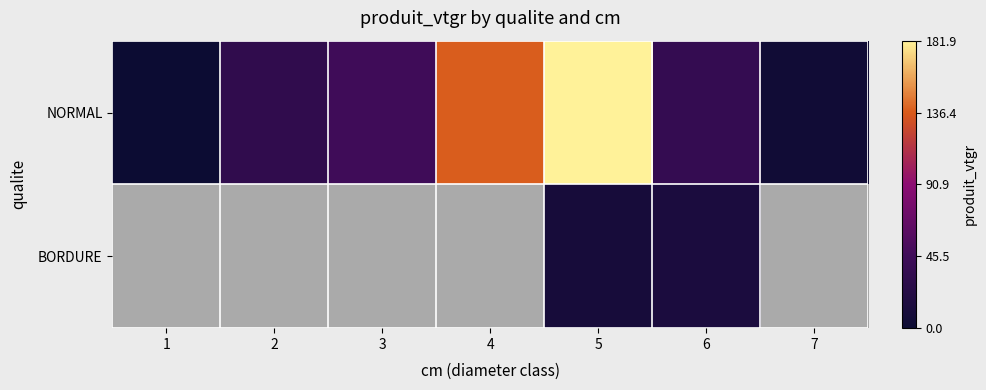

Is the value of NORMAL at 5 greater than the value of BORDURE at 1?

No